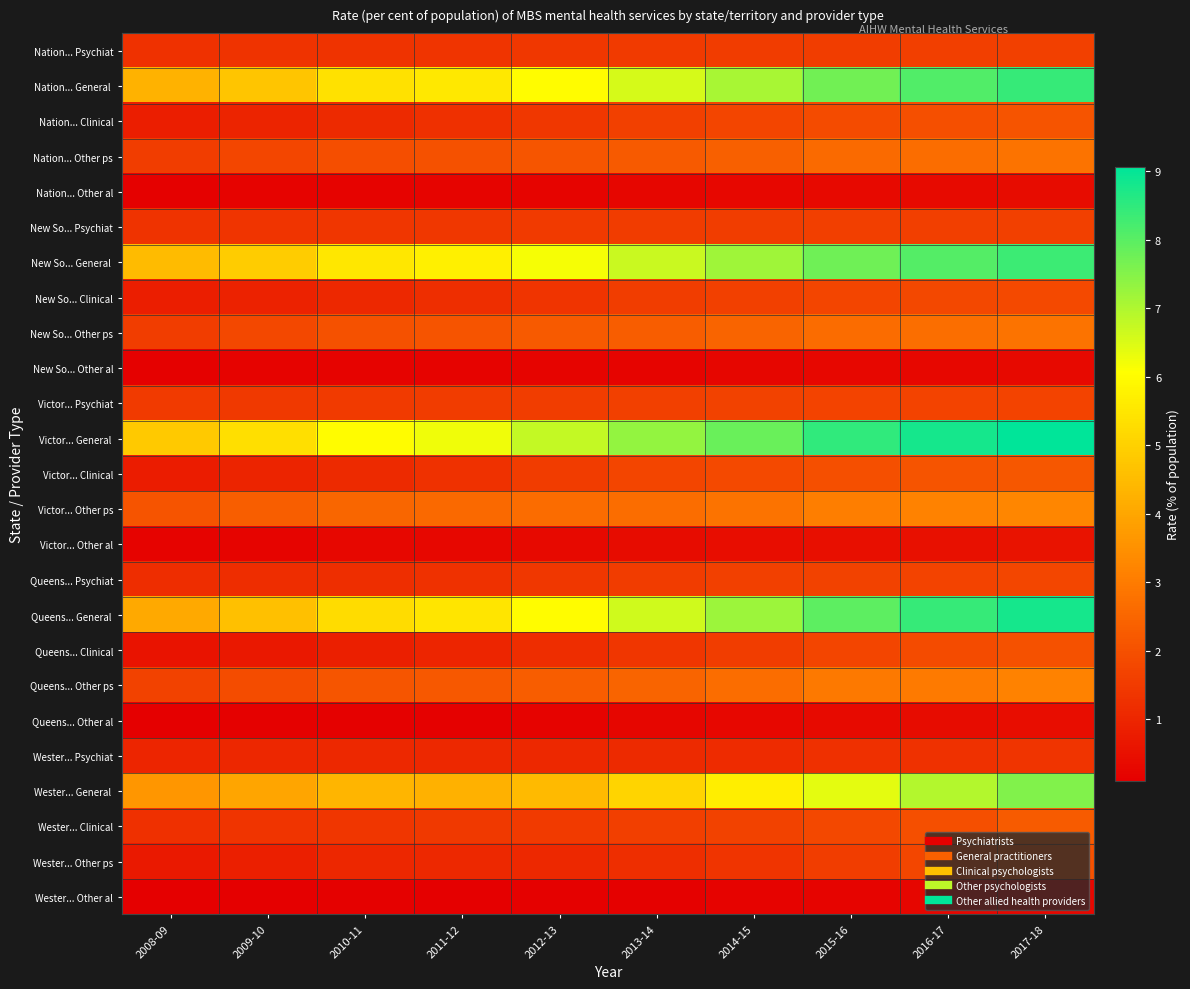

Rank the series by their maximum value, from highest to lowest.

Victor... General, Queens... General, Nation... General, New So... General, Wester... General, Victor... Other ps, Queens... Other ps, Nation... Other ps, New So... Other ps, Wester... Clinical, Victor... Clinical, Nation... Clinical, Wester... Other ps, Queens... Clinical, New So... Clinical, Queens... Psychiat, Victor... Psychiat, New So... Psychiat, Nation... Psychiat, Wester... Psychiat, Victor... Other al, Queens... Other al, Nation... Other al, New So... Other al, Wester... Other al